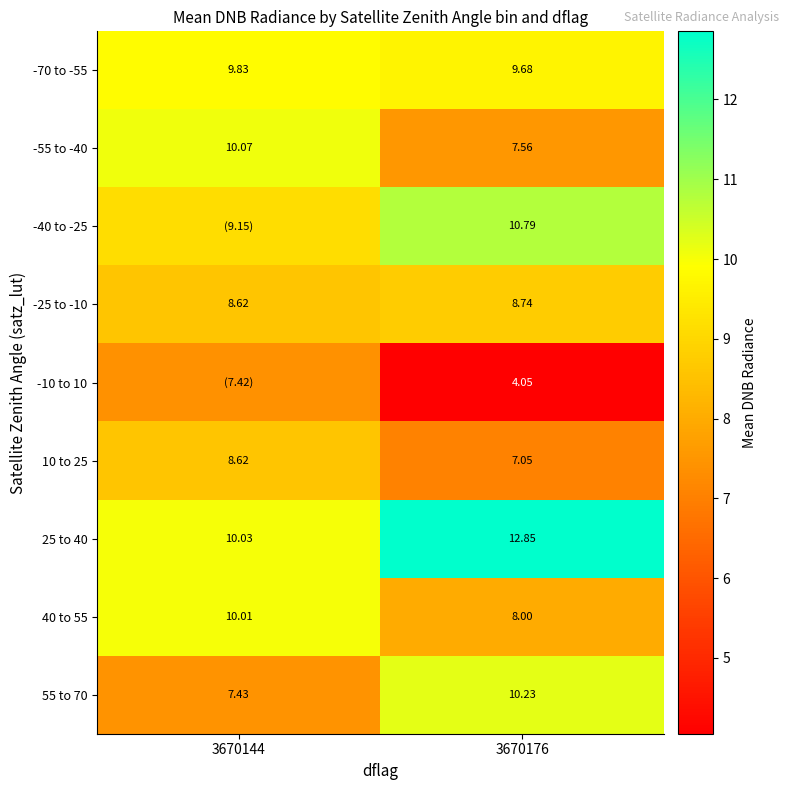

Which has a higher value, 3670144 or 3670176?

3670144